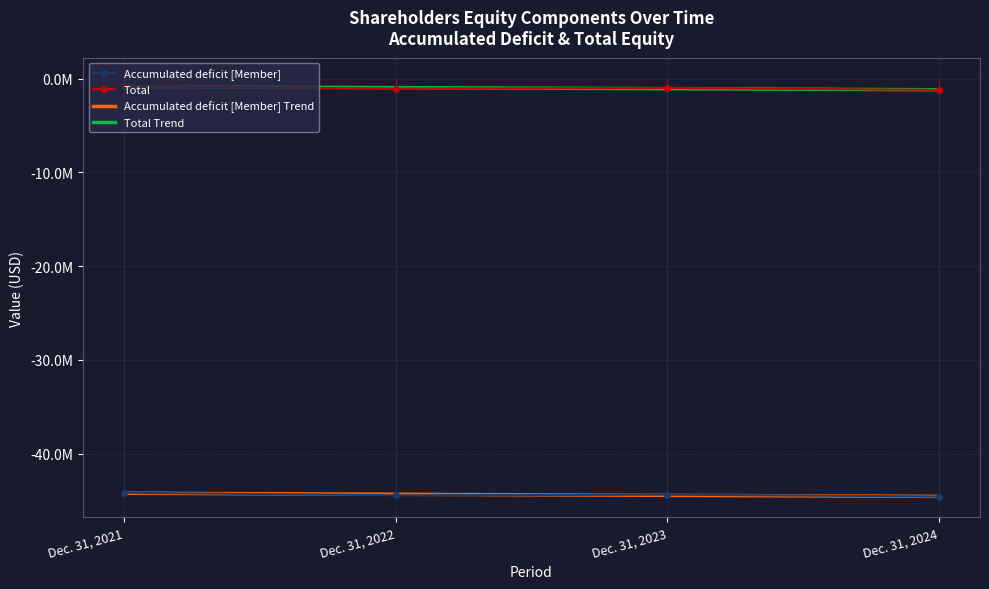

The Total series shows -809952 at Dec. 31, 2021. True or false?

True